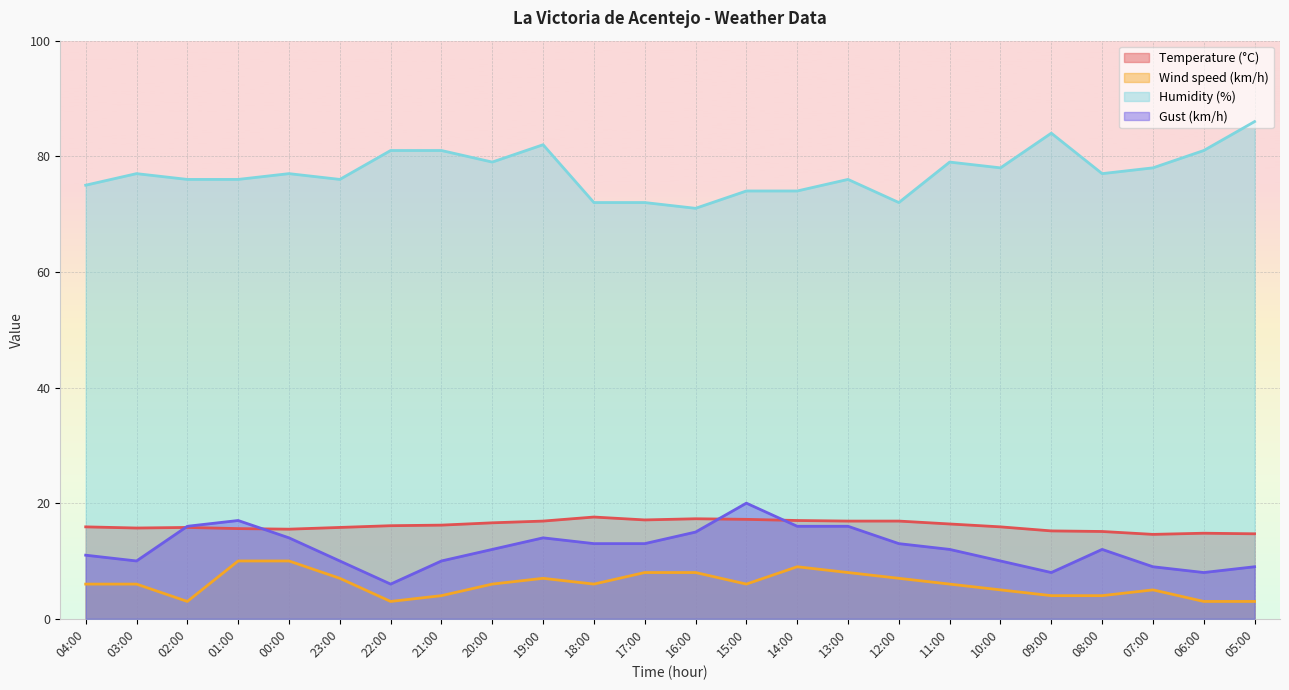

At 07:00, list the series in order from largest to smallest.

Humidity (%), Temperature (°C), Gust (km/h), Wind speed (km/h)